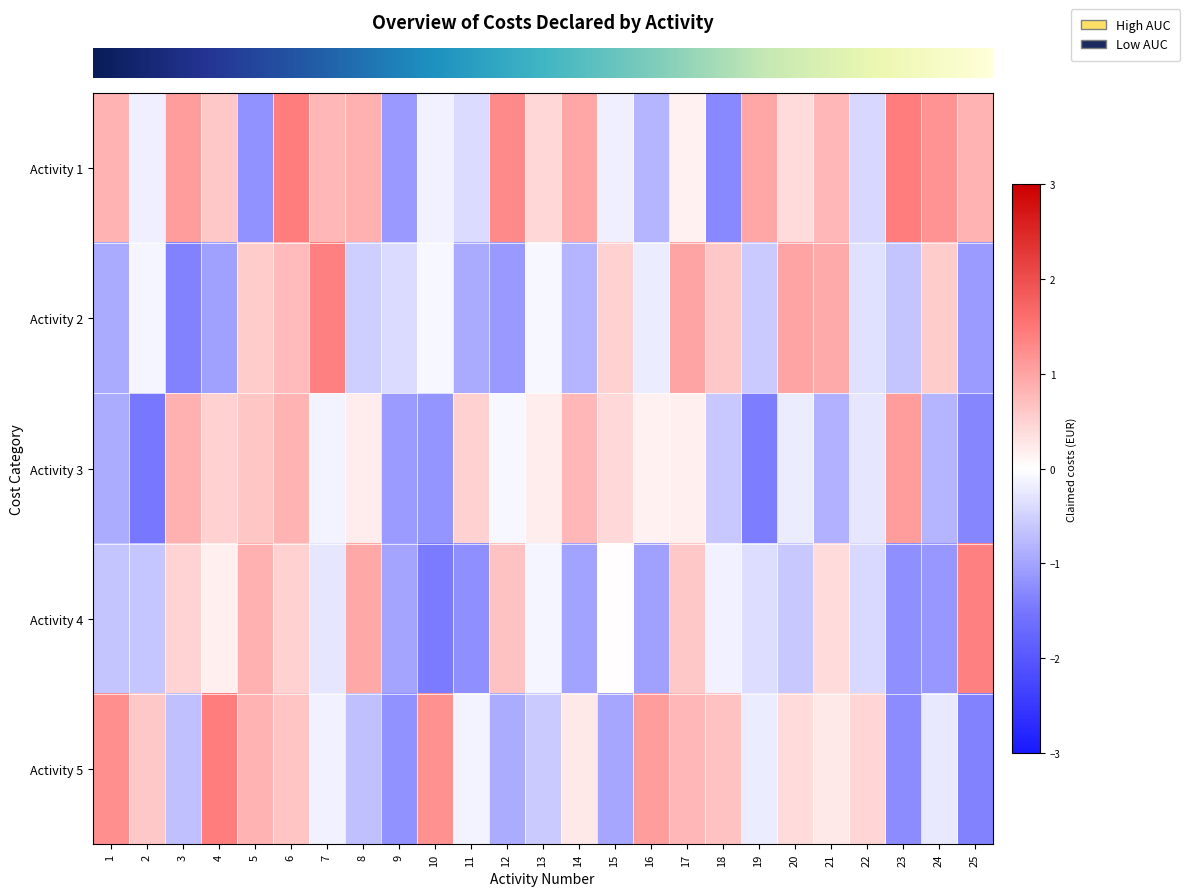

What is the total value across all series at 11?

-2.2